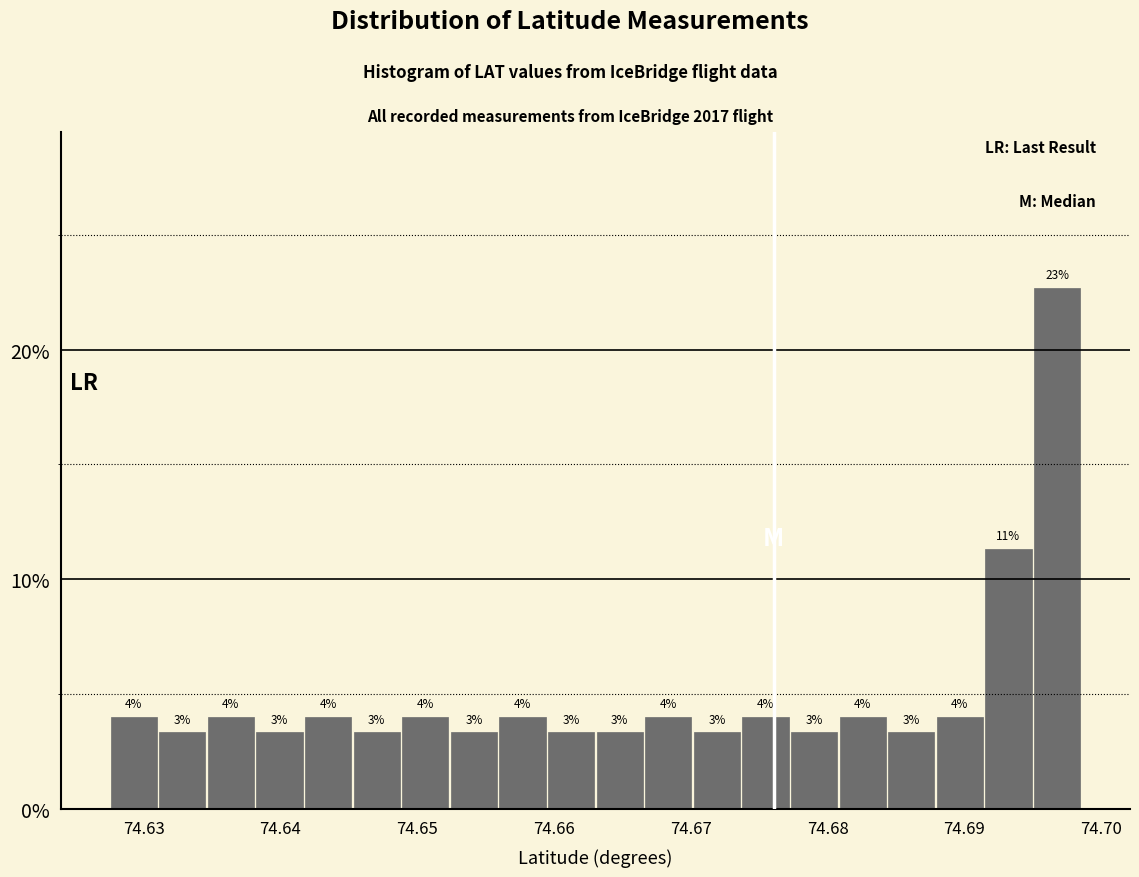

Read against the x-axis, roughly where is the centre of the tallest bar?

74.697